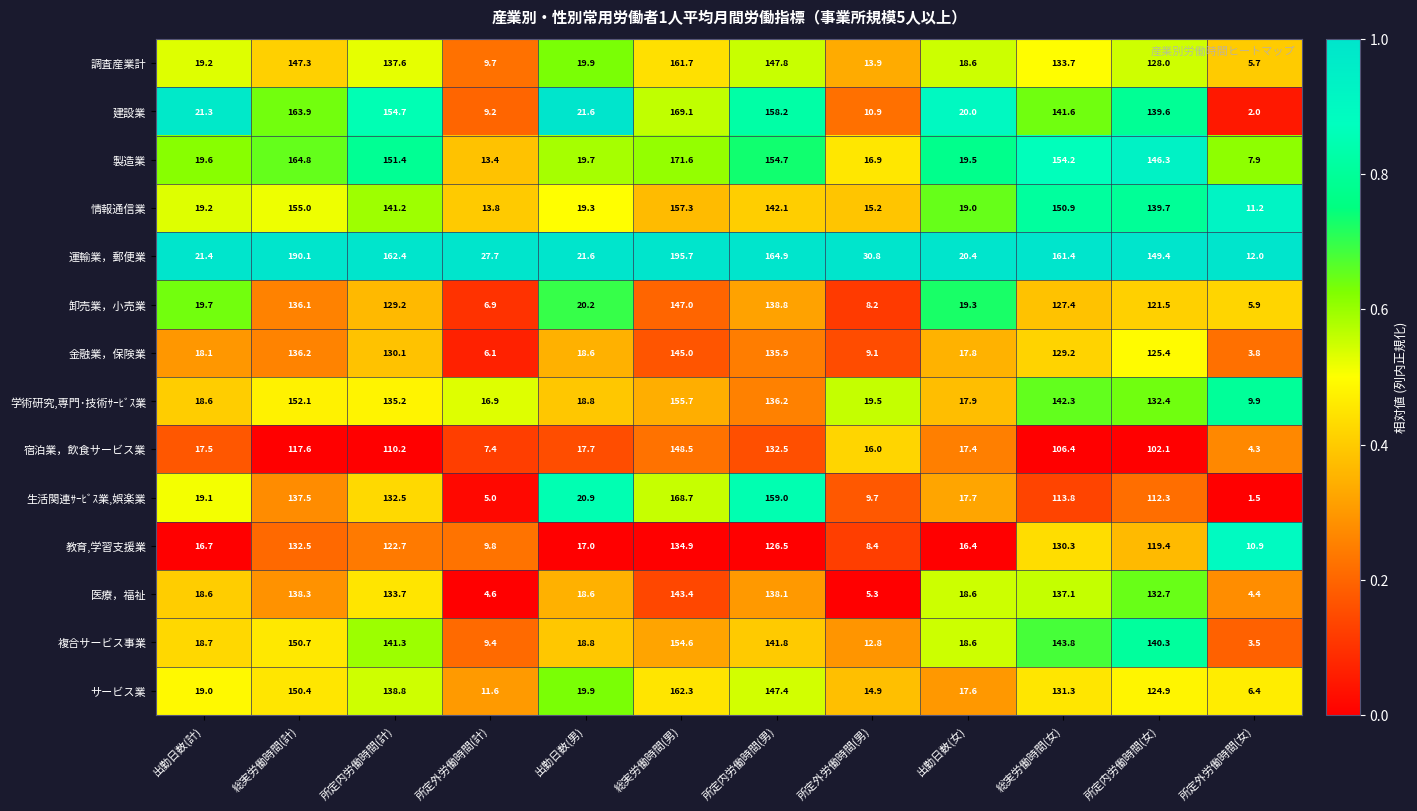

Between 出勤日数(計) and 総実労働時間(計), which series saw the biggest shift?

運輸業，郵便業